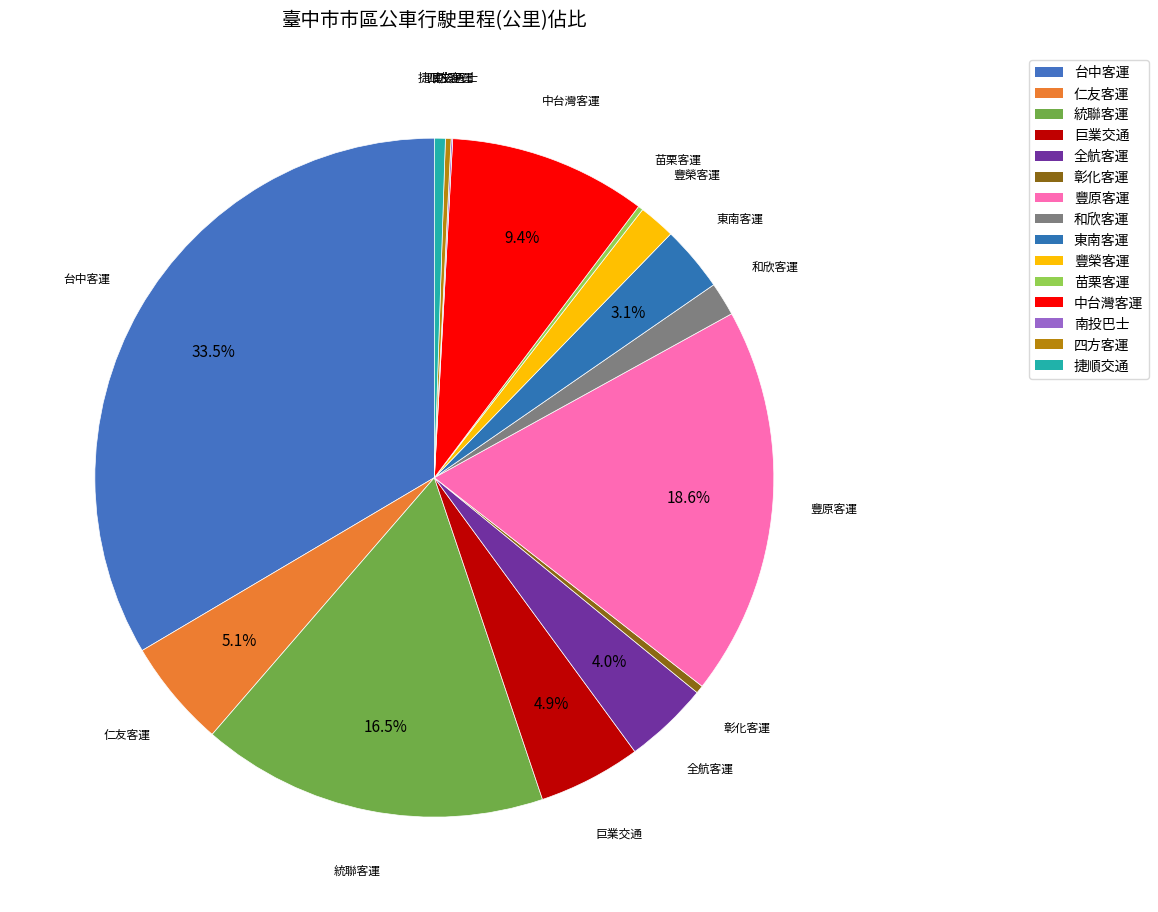

How many segments does this pie chart have?

15